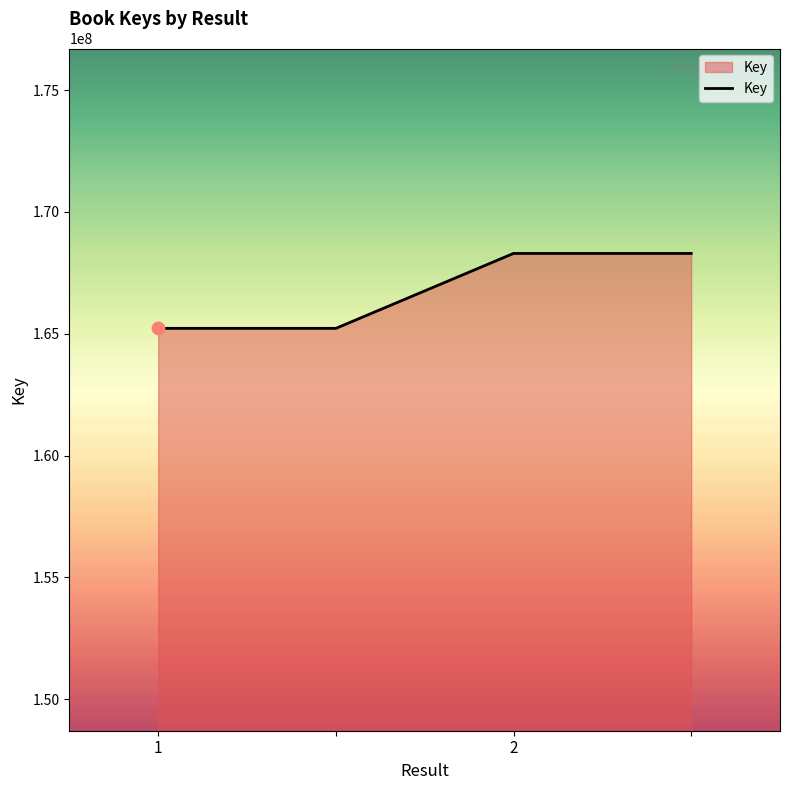

True or false: the data has more than 1 interior local peaks.

False